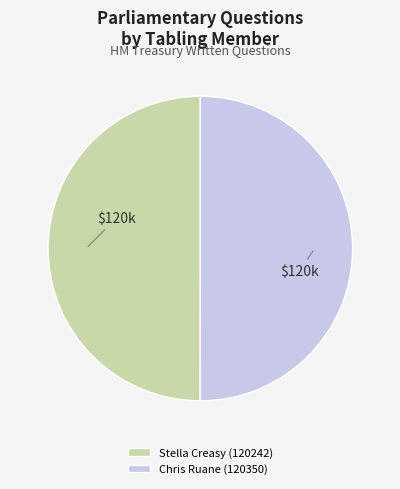

Is it true that Stella Creasy (120242) is 50% of the pie?

True